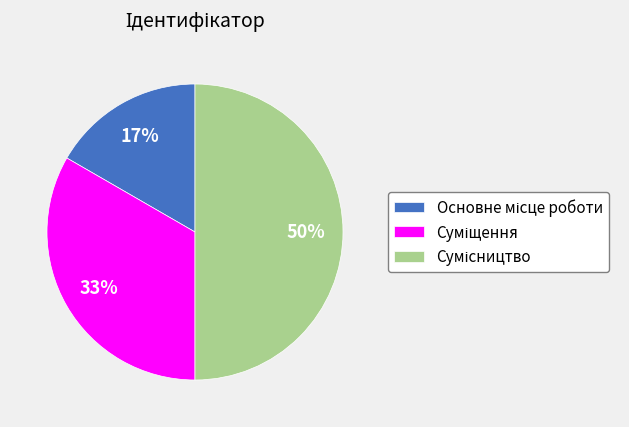

To the nearest percent, what is the difference between the largest and smallest slice percentages?

33%